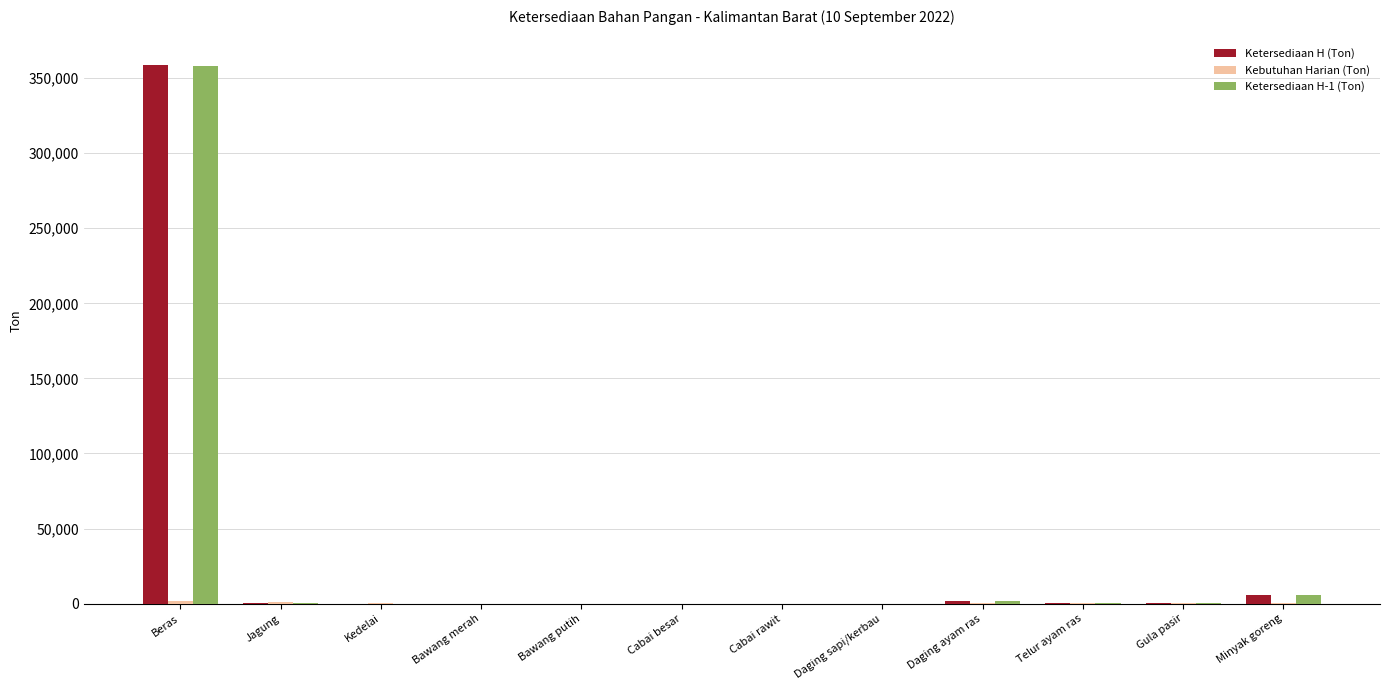

Does the chart contain stacked bars?

No